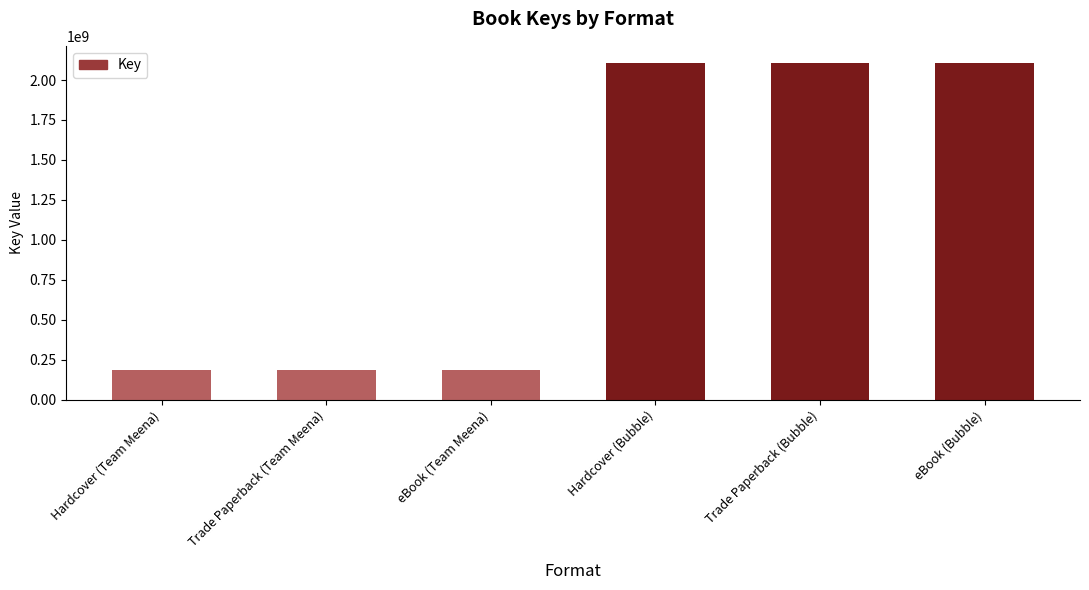

What is the maximum value shown in the chart?

2108576140